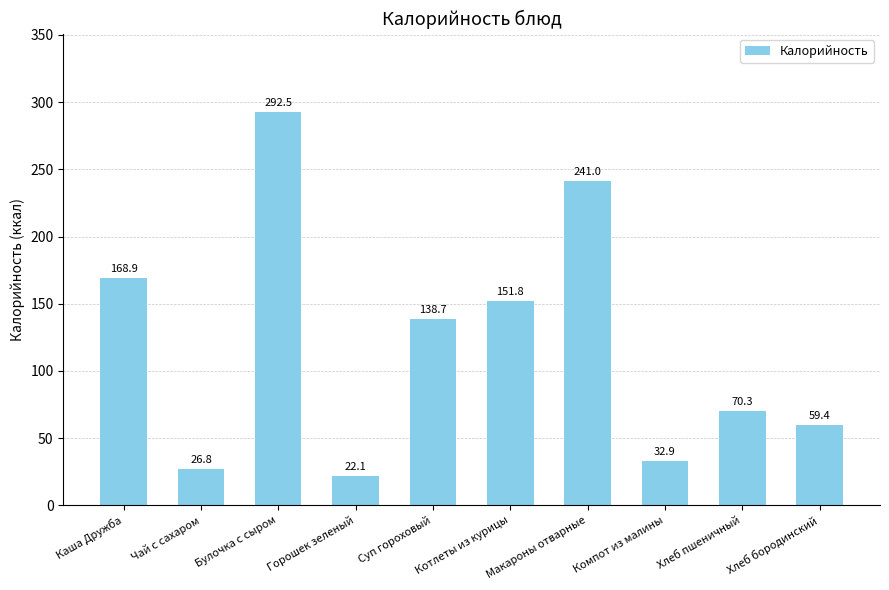

The value at Хлеб бородинский is 59.4. True or false?

True